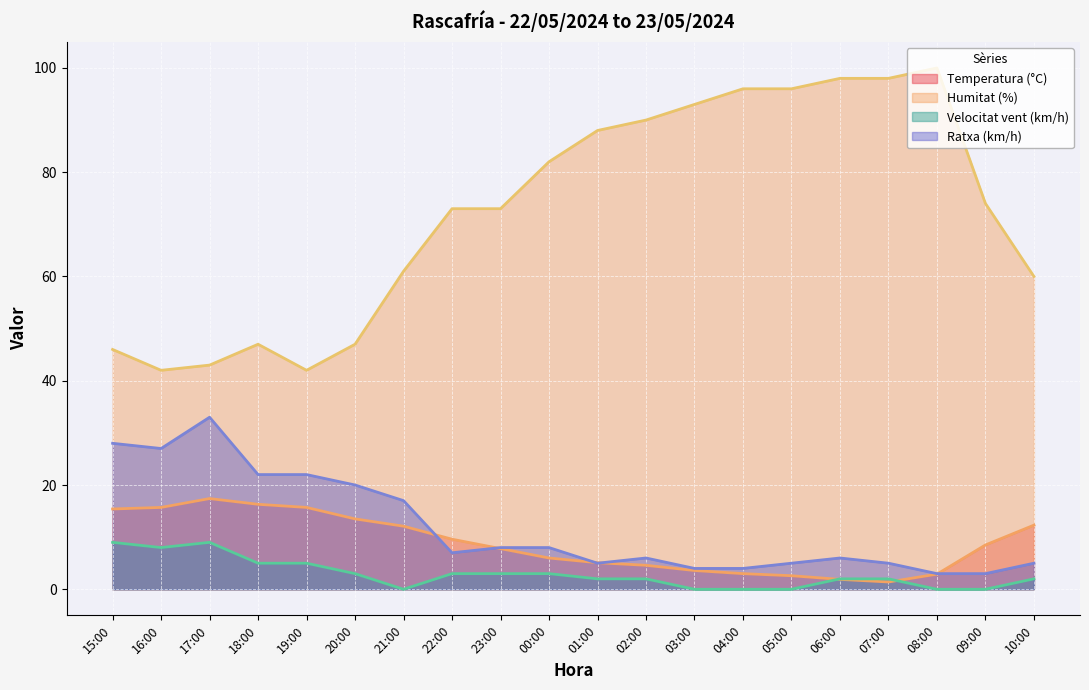

What is the label of the 9th point from the left?

23:00